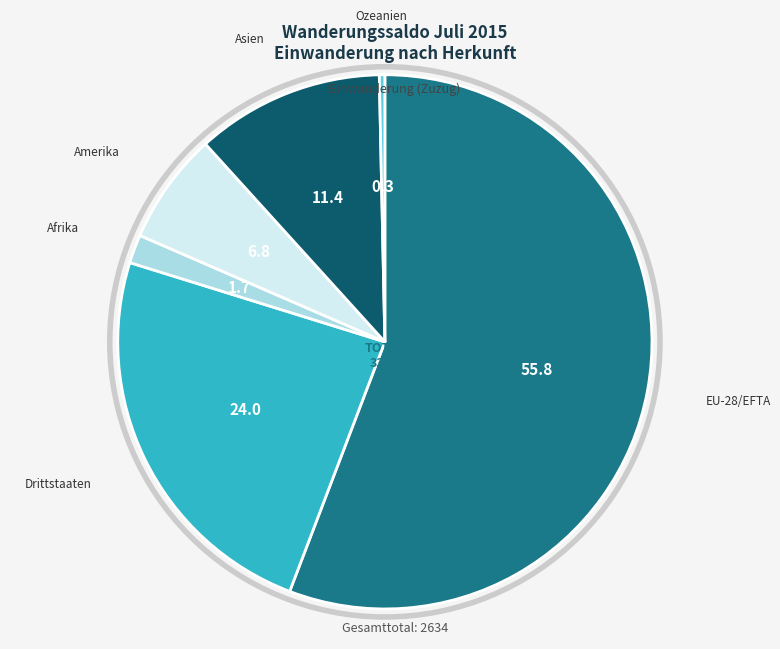

Rank the categories by value from highest to lowest.

EU-28/EFTA, Drittstaaten, Asien, Amerika, Afrika, Ozeanien